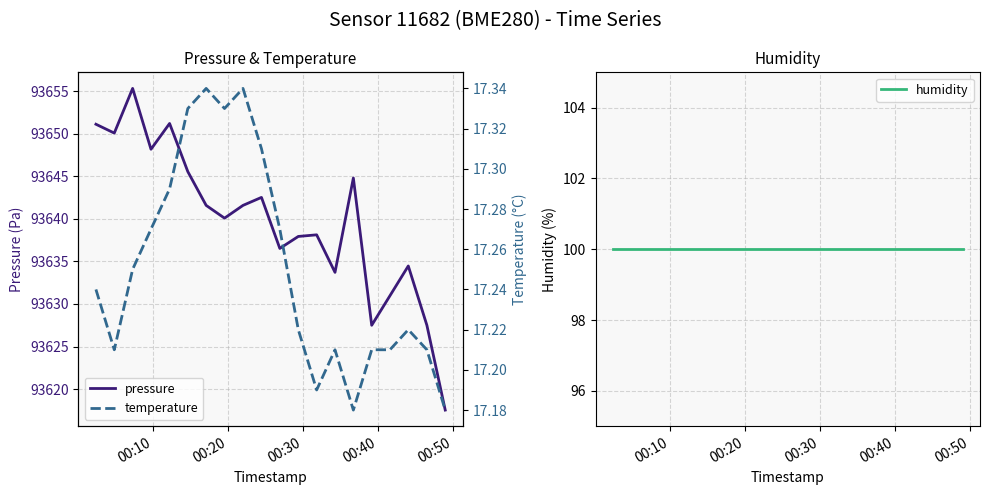

What is the value of the pressure point at the 5th from the left?

93651.2